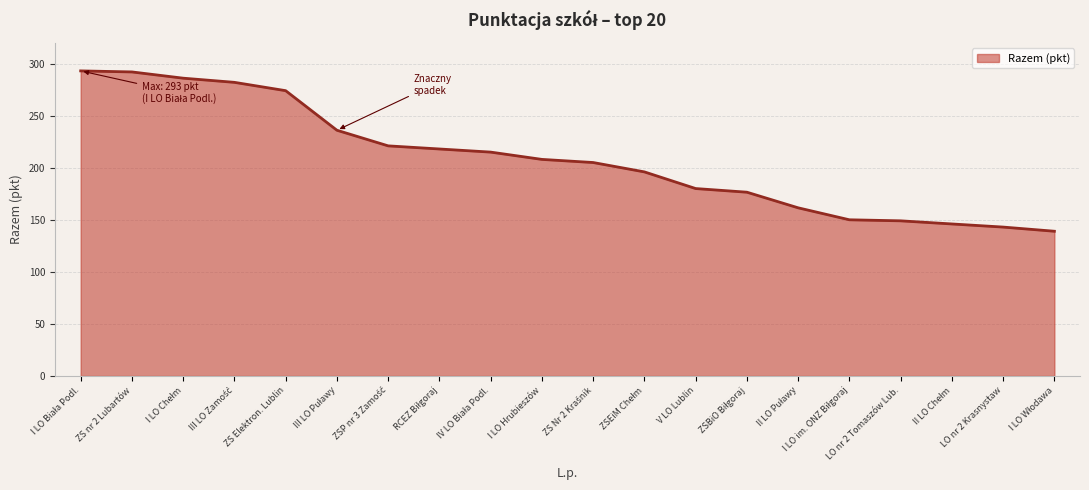

The chart shows a value of 362.1 at ZS Elektron. Lublin. True or false?

False